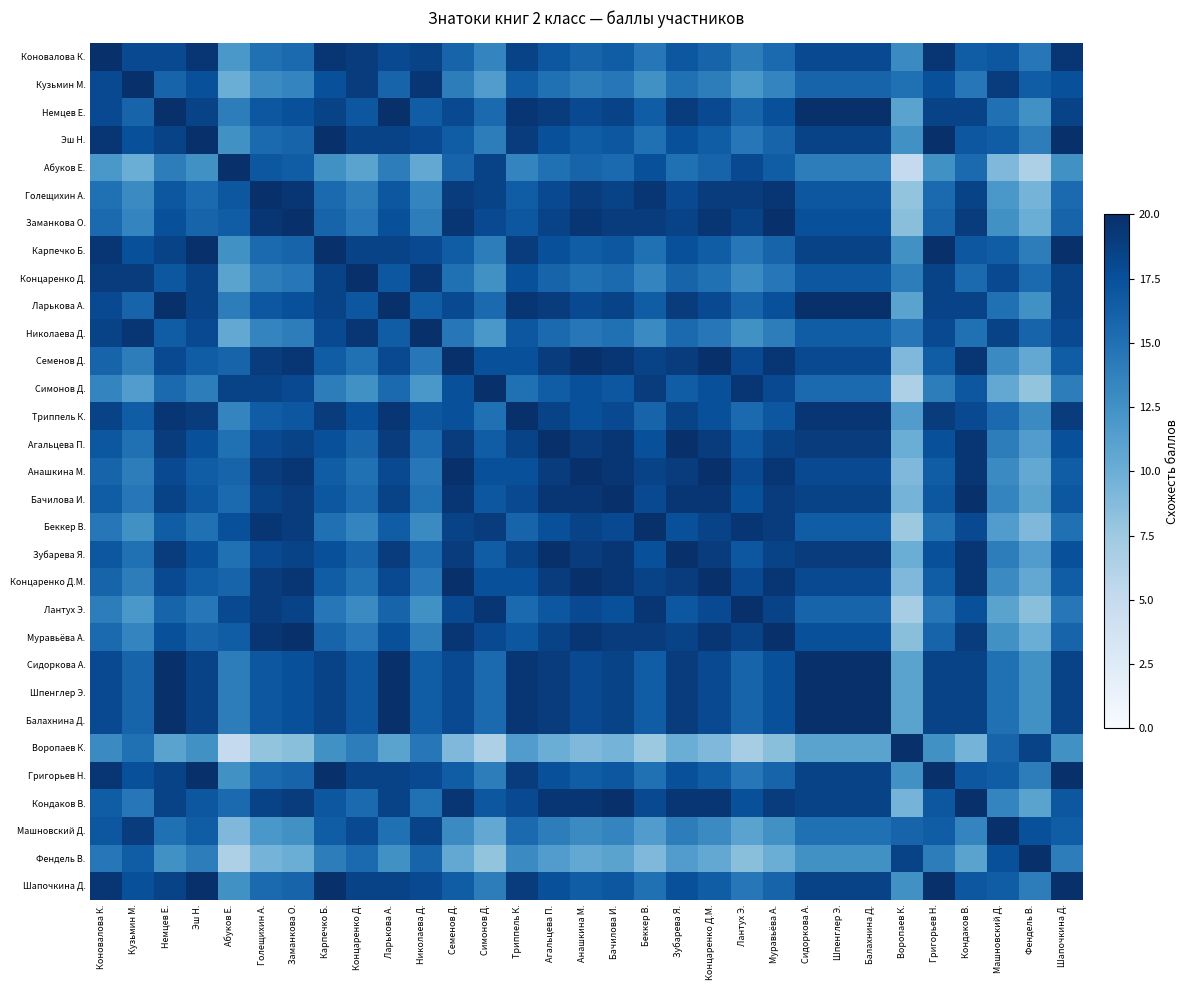

Reading right to left, list all the values displayed in this chart.

Коновалова К.: Шапочкина Д.=19.5	Фендель В.=14.5	Машновский Д.=17.0	Кондаков В.=16.5	Григорьев Н.=19.5	Воропаев К.=13.0	Балахнина Д.=18.0	Шпенглер Э.=18.0	Сидоркова А.=18.0	Муравьёва А.=15.5	Лантух Э.=14.0	Концаренко Д.М.=16.0	Зубарева Я.=17.0	Беккер В.=14.5	Бачилова И.=16.5	Анашкина М.=16.0	Агальцева П.=17.0	Триппель К.=18.5	Симонов Д.=13.5	Семенов Д.=16.0	Николаева Д.=18.5	Ларькова А.=18.0	Концаренко Д.=19.0	Карпечко Б.=19.5	Заманкова О.=15.5	Голещихин А.=15.0	Абуков Е.=12.0	Эш Н.=19.5	Немцев Е.=18.0	Кузьмин М.=18.0	Коновалова К.=20.0
Кузьмин М.: Шапочкина Д.=17.5	Фендель В.=16.5	Машновский Д.=19.0	Кондаков В.=14.5	Григорьев Н.=17.5	Воропаев К.=15.0	Балахнина Д.=16.0	Шпенглер Э.=16.0	Сидоркова А.=16.0	Муравьёва А.=13.5	Лантух Э.=12.0	Концаренко Д.М.=14.0	Зубарева Я.=15.0	Беккер В.=12.5	Бачилова И.=14.5	Анашкина М.=14.0	Агальцева П.=15.0	Триппель К.=16.5	Симонов Д.=11.5	Семенов Д.=14.0	Николаева Д.=19.5	Ларькова А.=16.0	Концаренко Д.=19.0	Карпечко Б.=17.5	Заманкова О.=13.5	Голещихин А.=13.0	Абуков Е.=10.0	Эш Н.=17.5	Немцев Е.=16.0	Кузьмин М.=20.0	Коновалова К.=18.0
Немцев Е.: Шапочкина Д.=18.5	Фендель В.=12.5	Машновский Д.=15.0	Кондаков В.=18.5	Григорьев Н.=18.5	Воропаев К.=11.0	Балахнина Д.=20.0	Шпенглер Э.=20.0	Сидоркова А.=20.0	Муравьёва А.=17.5	Лантух Э.=16.0	Концаренко Д.М.=18.0	Зубарева Я.=19.0	Беккер В.=16.5	Бачилова И.=18.5	Анашкина М.=18.0	Агальцева П.=19.0	Триппель К.=19.5	Симонов Д.=15.5	Семенов Д.=18.0	Николаева Д.=16.5	Ларькова А.=20.0	Концаренко Д.=17.0	Карпечко Б.=18.5	Заманкова О.=17.5	Голещихин А.=17.0	Абуков Е.=14.0	Эш Н.=18.5	Немцев Е.=20.0	Кузьмин М.=16.0	Коновалова К.=18.0
Эш Н.: Шапочкина Д.=20.0	Фендель В.=14.0	Машновский Д.=16.5	Кондаков В.=17.0	Григорьев Н.=20.0	Воропаев К.=12.5	Балахнина Д.=18.5	Шпенглер Э.=18.5	Сидоркова А.=18.5	Муравьёва А.=16.0	Лантух Э.=14.5	Концаренко Д.М.=16.5	Зубарева Я.=17.5	Беккер В.=15.0	Бачилова И.=17.0	Анашкина М.=16.5	Агальцева П.=17.5	Триппель К.=19.0	Симонов Д.=14.0	Семенов Д.=16.5	Николаева Д.=18.0	Ларькова А.=18.5	Концаренко Д.=18.5	Карпечко Б.=20.0	Заманкова О.=16.0	Голещихин А.=15.5	Абуков Е.=12.5	Эш Н.=20.0	Немцев Е.=18.5	Кузьмин М.=17.5	Коновалова К.=19.5
Абуков Е.: Шапочкина Д.=12.5	Фендель В.=6.5	Машновский Д.=9.0	Кондаков В.=15.5	Григорьев Н.=12.5	Воропаев К.=5.0	Балахнина Д.=14.0	Шпенглер Э.=14.0	Сидоркова А.=14.0	Муравьёва А.=16.5	Лантух Э.=18.0	Концаренко Д.М.=16.0	Зубарева Я.=15.0	Беккер В.=17.5	Бачилова И.=15.5	Анашкина М.=16.0	Агальцева П.=15.0	Триппель К.=13.5	Симонов Д.=18.5	Семенов Д.=16.0	Николаева Д.=10.5	Ларькова А.=14.0	Концаренко Д.=11.0	Карпечко Б.=12.5	Заманкова О.=16.5	Голещихин А.=17.0	Абуков Е.=20.0	Эш Н.=12.5	Немцев Е.=14.0	Кузьмин М.=10.0	Коновалова К.=12.0
Голещихин А.: Шапочкина Д.=15.5	Фендель В.=9.5	Машновский Д.=12.0	Кондаков В.=18.5	Григорьев Н.=15.5	Воропаев К.=8.0	Балахнина Д.=17.0	Шпенглер Э.=17.0	Сидоркова А.=17.0	Муравьёва А.=19.5	Лантух Э.=19.0	Концаренко Д.М.=19.0	Зубарева Я.=18.0	Беккер В.=19.5	Бачилова И.=18.5	Анашкина М.=19.0	Агальцева П.=18.0	Триппель К.=16.5	Симонов Д.=18.5	Семенов Д.=19.0	Николаева Д.=13.5	Ларькова А.=17.0	Концаренко Д.=14.0	Карпечко Б.=15.5	Заманкова О.=19.5	Голещихин А.=20.0	Абуков Е.=17.0	Эш Н.=15.5	Немцев Е.=17.0	Кузьмин М.=13.0	Коновалова К.=15.0
Заманкова О.: Шапочкина Д.=16.0	Фендель В.=10.0	Машновский Д.=12.5	Кондаков В.=19.0	Григорьев Н.=16.0	Воропаев К.=8.5	Балахнина Д.=17.5	Шпенглер Э.=17.5	Сидоркова А.=17.5	Муравьёва А.=20.0	Лантух Э.=18.5	Концаренко Д.М.=19.5	Зубарева Я.=18.5	Беккер В.=19.0	Бачилова И.=19.0	Анашкина М.=19.5	Агальцева П.=18.5	Триппель К.=17.0	Симонов Д.=18.0	Семенов Д.=19.5	Николаева Д.=14.0	Ларькова А.=17.5	Концаренко Д.=14.5	Карпечко Б.=16.0	Заманкова О.=20.0	Голещихин А.=19.5	Абуков Е.=16.5	Эш Н.=16.0	Немцев Е.=17.5	Кузьмин М.=13.5	Коновалова К.=15.5
Карпечко Б.: Шапочкина Д.=20.0	Фендель В.=14.0	Машновский Д.=16.5	Кондаков В.=17.0	Григорьев Н.=20.0	Воропаев К.=12.5	Балахнина Д.=18.5	Шпенглер Э.=18.5	Сидоркова А.=18.5	Муравьёва А.=16.0	Лантух Э.=14.5	Концаренко Д.М.=16.5	Зубарева Я.=17.5	Беккер В.=15.0	Бачилова И.=17.0	Анашкина М.=16.5	Агальцева П.=17.5	Триппель К.=19.0	Симонов Д.=14.0	Семенов Д.=16.5	Николаева Д.=18.0	Ларькова А.=18.5	Концаренко Д.=18.5	Карпечко Б.=20.0	Заманкова О.=16.0	Голещихин А.=15.5	Абуков Е.=12.5	Эш Н.=20.0	Немцев Е.=18.5	Кузьмин М.=17.5	Коновалова К.=19.5
Концаренко Д.: Шапочкина Д.=18.5	Фендель В.=15.5	Машновский Д.=18.0	Кондаков В.=15.5	Григорьев Н.=18.5	Воропаев К.=14.0	Балахнина Д.=17.0	Шпенглер Э.=17.0	Сидоркова А.=17.0	Муравьёва А.=14.5	Лантух Э.=13.0	Концаренко Д.М.=15.0	Зубарева Я.=16.0	Беккер В.=13.5	Бачилова И.=15.5	Анашкина М.=15.0	Агальцева П.=16.0	Триппель К.=17.5	Симонов Д.=12.5	Семенов Д.=15.0	Николаева Д.=19.5	Ларькова А.=17.0	Концаренко Д.=20.0	Карпечко Б.=18.5	Заманкова О.=14.5	Голещихин А.=14.0	Абуков Е.=11.0	Эш Н.=18.5	Немцев Е.=17.0	Кузьмин М.=19.0	Коновалова К.=19.0
Ларькова А.: Шапочкина Д.=18.5	Фендель В.=12.5	Машновский Д.=15.0	Кондаков В.=18.5	Григорьев Н.=18.5	Воропаев К.=11.0	Балахнина Д.=20.0	Шпенглер Э.=20.0	Сидоркова А.=20.0	Муравьёва А.=17.5	Лантух Э.=16.0	Концаренко Д.М.=18.0	Зубарева Я.=19.0	Беккер В.=16.5	Бачилова И.=18.5	Анашкина М.=18.0	Агальцева П.=19.0	Триппель К.=19.5	Симонов Д.=15.5	Семенов Д.=18.0	Николаева Д.=16.5	Ларькова А.=20.0	Концаренко Д.=17.0	Карпечко Б.=18.5	Заманкова О.=17.5	Голещихин А.=17.0	Абуков Е.=14.0	Эш Н.=18.5	Немцев Е.=20.0	Кузьмин М.=16.0	Коновалова К.=18.0
Николаева Д.: Шапочкина Д.=18.0	Фендель В.=16.0	Машновский Д.=18.5	Кондаков В.=15.0	Григорьев Н.=18.0	Воропаев К.=14.5	Балахнина Д.=16.5	Шпенглер Э.=16.5	Сидоркова А.=16.5	Муравьёва А.=14.0	Лантух Э.=12.5	Концаренко Д.М.=14.5	Зубарева Я.=15.5	Беккер В.=13.0	Бачилова И.=15.0	Анашкина М.=14.5	Агальцева П.=15.5	Триппель К.=17.0	Симонов Д.=12.0	Семенов Д.=14.5	Николаева Д.=20.0	Ларькова А.=16.5	Концаренко Д.=19.5	Карпечко Б.=18.0	Заманкова О.=14.0	Голещихин А.=13.5	Абуков Е.=10.5	Эш Н.=18.0	Немцев Е.=16.5	Кузьмин М.=19.5	Коновалова К.=18.5
Семенов Д.: Шапочкина Д.=16.5	Фендель В.=10.5	Машновский Д.=13.0	Кондаков В.=19.5	Григорьев Н.=16.5	Воропаев К.=9.0	Балахнина Д.=18.0	Шпенглер Э.=18.0	Сидоркова А.=18.0	Муравьёва А.=19.5	Лантух Э.=18.0	Концаренко Д.М.=20.0	Зубарева Я.=19.0	Беккер В.=18.5	Бачилова И.=19.5	Анашкина М.=20.0	Агальцева П.=19.0	Триппель К.=17.5	Симонов Д.=17.5	Семенов Д.=20.0	Николаева Д.=14.5	Ларькова А.=18.0	Концаренко Д.=15.0	Карпечко Б.=16.5	Заманкова О.=19.5	Голещихин А.=19.0	Абуков Е.=16.0	Эш Н.=16.5	Немцев Е.=18.0	Кузьмин М.=14.0	Коновалова К.=16.0
Симонов Д.: Шапочкина Д.=14.0	Фендель В.=8.0	Машновский Д.=10.5	Кондаков В.=17.0	Григорьев Н.=14.0	Воропаев К.=6.5	Балахнина Д.=15.5	Шпенглер Э.=15.5	Сидоркова А.=15.5	Муравьёва А.=18.0	Лантух Э.=19.5	Концаренко Д.М.=17.5	Зубарева Я.=16.5	Беккер В.=19.0	Бачилова И.=17.0	Анашкина М.=17.5	Агальцева П.=16.5	Триппель К.=15.0	Симонов Д.=20.0	Семенов Д.=17.5	Николаева Д.=12.0	Ларькова А.=15.5	Концаренко Д.=12.5	Карпечко Б.=14.0	Заманкова О.=18.0	Голещихин А.=18.5	Абуков Е.=18.5	Эш Н.=14.0	Немцев Е.=15.5	Кузьмин М.=11.5	Коновалова К.=13.5
Триппель К.: Шапочкина Д.=19.0	Фендель В.=13.0	Машновский Д.=15.5	Кондаков В.=18.0	Григорьев Н.=19.0	Воропаев К.=11.5	Балахнина Д.=19.5	Шпенглер Э.=19.5	Сидоркова А.=19.5	Муравьёва А.=17.0	Лантух Э.=15.5	Концаренко Д.М.=17.5	Зубарева Я.=18.5	Беккер В.=16.0	Бачилова И.=18.0	Анашкина М.=17.5	Агальцева П.=18.5	Триппель К.=20.0	Симонов Д.=15.0	Семенов Д.=17.5	Николаева Д.=17.0	Ларькова А.=19.5	Концаренко Д.=17.5	Карпечко Б.=19.0	Заманкова О.=17.0	Голещихин А.=16.5	Абуков Е.=13.5	Эш Н.=19.0	Немцев Е.=19.5	Кузьмин М.=16.5	Коновалова К.=18.5
Агальцева П.: Шапочкина Д.=17.5	Фендель В.=11.5	Машновский Д.=14.0	Кондаков В.=19.5	Григорьев Н.=17.5	Воропаев К.=10.0	Балахнина Д.=19.0	Шпенглер Э.=19.0	Сидоркова А.=19.0	Муравьёва А.=18.5	Лантух Э.=17.0	Концаренко Д.М.=19.0	Зубарева Я.=20.0	Беккер В.=17.5	Бачилова И.=19.5	Анашкина М.=19.0	Агальцева П.=20.0	Триппель К.=18.5	Симонов Д.=16.5	Семенов Д.=19.0	Николаева Д.=15.5	Ларькова А.=19.0	Концаренко Д.=16.0	Карпечко Б.=17.5	Заманкова О.=18.5	Голещихин А.=18.0	Абуков Е.=15.0	Эш Н.=17.5	Немцев Е.=19.0	Кузьмин М.=15.0	Коновалова К.=17.0
Анашкина М.: Шапочкина Д.=16.5	Фендель В.=10.5	Машновский Д.=13.0	Кондаков В.=19.5	Григорьев Н.=16.5	Воропаев К.=9.0	Балахнина Д.=18.0	Шпенглер Э.=18.0	Сидоркова А.=18.0	Муравьёва А.=19.5	Лантух Э.=18.0	Концаренко Д.М.=20.0	Зубарева Я.=19.0	Беккер В.=18.5	Бачилова И.=19.5	Анашкина М.=20.0	Агальцева П.=19.0	Триппель К.=17.5	Симонов Д.=17.5	Семенов Д.=20.0	Николаева Д.=14.5	Ларькова А.=18.0	Концаренко Д.=15.0	Карпечко Б.=16.5	Заманкова О.=19.5	Голещихин А.=19.0	Абуков Е.=16.0	Эш Н.=16.5	Немцев Е.=18.0	Кузьмин М.=14.0	Коновалова К.=16.0
Бачилова И.: Шапочкина Д.=17.0	Фендель В.=11.0	Машновский Д.=13.5	Кондаков В.=20.0	Григорьев Н.=17.0	Воропаев К.=9.5	Балахнина Д.=18.5	Шпенглер Э.=18.5	Сидоркова А.=18.5	Муравьёва А.=19.0	Лантух Э.=17.5	Концаренко Д.М.=19.5	Зубарева Я.=19.5	Беккер В.=18.0	Бачилова И.=20.0	Анашкина М.=19.5	Агальцева П.=19.5	Триппель К.=18.0	Симонов Д.=17.0	Семенов Д.=19.5	Николаева Д.=15.0	Ларькова А.=18.5	Концаренко Д.=15.5	Карпечко Б.=17.0	Заманкова О.=19.0	Голещихин А.=18.5	Абуков Е.=15.5	Эш Н.=17.0	Немцев Е.=18.5	Кузьмин М.=14.5	Коновалова К.=16.5
Беккер В.: Шапочкина Д.=15.0	Фендель В.=9.0	Машновский Д.=11.5	Кондаков В.=18.0	Григорьев Н.=15.0	Воропаев К.=7.5	Балахнина Д.=16.5	Шпенглер Э.=16.5	Сидоркова А.=16.5	Муравьёва А.=19.0	Лантух Э.=19.5	Концаренко Д.М.=18.5	Зубарева Я.=17.5	Беккер В.=20.0	Бачилова И.=18.0	Анашкина М.=18.5	Агальцева П.=17.5	Триппель К.=16.0	Симонов Д.=19.0	Семенов Д.=18.5	Николаева Д.=13.0	Ларькова А.=16.5	Концаренко Д.=13.5	Карпечко Б.=15.0	Заманкова О.=19.0	Голещихин А.=19.5	Абуков Е.=17.5	Эш Н.=15.0	Немцев Е.=16.5	Кузьмин М.=12.5	Коновалова К.=14.5
Зубарева Я.: Шапочкина Д.=17.5	Фендель В.=11.5	Машновский Д.=14.0	Кондаков В.=19.5	Григорьев Н.=17.5	Воропаев К.=10.0	Балахнина Д.=19.0	Шпенглер Э.=19.0	Сидоркова А.=19.0	Муравьёва А.=18.5	Лантух Э.=17.0	Концаренко Д.М.=19.0	Зубарева Я.=20.0	Беккер В.=17.5	Бачилова И.=19.5	Анашкина М.=19.0	Агальцева П.=20.0	Триппель К.=18.5	Симонов Д.=16.5	Семенов Д.=19.0	Николаева Д.=15.5	Ларькова А.=19.0	Концаренко Д.=16.0	Карпечко Б.=17.5	Заманкова О.=18.5	Голещихин А.=18.0	Абуков Е.=15.0	Эш Н.=17.5	Немцев Е.=19.0	Кузьмин М.=15.0	Коновалова К.=17.0
Концаренко Д.М.: Шапочкина Д.=16.5	Фендель В.=10.5	Машновский Д.=13.0	Кондаков В.=19.5	Григорьев Н.=16.5	Воропаев К.=9.0	Балахнина Д.=18.0	Шпенглер Э.=18.0	Сидоркова А.=18.0	Муравьёва А.=19.5	Лантух Э.=18.0	Концаренко Д.М.=20.0	Зубарева Я.=19.0	Беккер В.=18.5	Бачилова И.=19.5	Анашкина М.=20.0	Агальцева П.=19.0	Триппель К.=17.5	Симонов Д.=17.5	Семенов Д.=20.0	Николаева Д.=14.5	Ларькова А.=18.0	Концаренко Д.=15.0	Карпечко Б.=16.5	Заманкова О.=19.5	Голещихин А.=19.0	Абуков Е.=16.0	Эш Н.=16.5	Немцев Е.=18.0	Кузьмин М.=14.0	Коновалова К.=16.0
Лантух Э.: Шапочкина Д.=14.5	Фендель В.=8.5	Машновский Д.=11.0	Кондаков В.=17.5	Григорьев Н.=14.5	Воропаев К.=7.0	Балахнина Д.=16.0	Шпенглер Э.=16.0	Сидоркова А.=16.0	Муравьёва А.=18.5	Лантух Э.=20.0	Концаренко Д.М.=18.0	Зубарева Я.=17.0	Беккер В.=19.5	Бачилова И.=17.5	Анашкина М.=18.0	Агальцева П.=17.0	Триппель К.=15.5	Симонов Д.=19.5	Семенов Д.=18.0	Николаева Д.=12.5	Ларькова А.=16.0	Концаренко Д.=13.0	Карпечко Б.=14.5	Заманкова О.=18.5	Голещихин А.=19.0	Абуков Е.=18.0	Эш Н.=14.5	Немцев Е.=16.0	Кузьмин М.=12.0	Коновалова К.=14.0
Муравьёва А.: Шапочкина Д.=16.0	Фендель В.=10.0	Машновский Д.=12.5	Кондаков В.=19.0	Григорьев Н.=16.0	Воропаев К.=8.5	Балахнина Д.=17.5	Шпенглер Э.=17.5	Сидоркова А.=17.5	Муравьёва А.=20.0	Лантух Э.=18.5	Концаренко Д.М.=19.5	Зубарева Я.=18.5	Беккер В.=19.0	Бачилова И.=19.0	Анашкина М.=19.5	Агальцева П.=18.5	Триппель К.=17.0	Симонов Д.=18.0	Семенов Д.=19.5	Николаева Д.=14.0	Ларькова А.=17.5	Концаренко Д.=14.5	Карпечко Б.=16.0	Заманкова О.=20.0	Голещихин А.=19.5	Абуков Е.=16.5	Эш Н.=16.0	Немцев Е.=17.5	Кузьмин М.=13.5	Коновалова К.=15.5
Сидоркова А.: Шапочкина Д.=18.5	Фендель В.=12.5	Машновский Д.=15.0	Кондаков В.=18.5	Григорьев Н.=18.5	Воропаев К.=11.0	Балахнина Д.=20.0	Шпенглер Э.=20.0	Сидоркова А.=20.0	Муравьёва А.=17.5	Лантух Э.=16.0	Концаренко Д.М.=18.0	Зубарева Я.=19.0	Беккер В.=16.5	Бачилова И.=18.5	Анашкина М.=18.0	Агальцева П.=19.0	Триппель К.=19.5	Симонов Д.=15.5	Семенов Д.=18.0	Николаева Д.=16.5	Ларькова А.=20.0	Концаренко Д.=17.0	Карпечко Б.=18.5	Заманкова О.=17.5	Голещихин А.=17.0	Абуков Е.=14.0	Эш Н.=18.5	Немцев Е.=20.0	Кузьмин М.=16.0	Коновалова К.=18.0
Шпенглер Э.: Шапочкина Д.=18.5	Фендель В.=12.5	Машновский Д.=15.0	Кондаков В.=18.5	Григорьев Н.=18.5	Воропаев К.=11.0	Балахнина Д.=20.0	Шпенглер Э.=20.0	Сидоркова А.=20.0	Муравьёва А.=17.5	Лантух Э.=16.0	Концаренко Д.М.=18.0	Зубарева Я.=19.0	Беккер В.=16.5	Бачилова И.=18.5	Анашкина М.=18.0	Агальцева П.=19.0	Триппель К.=19.5	Симонов Д.=15.5	Семенов Д.=18.0	Николаева Д.=16.5	Ларькова А.=20.0	Концаренко Д.=17.0	Карпечко Б.=18.5	Заманкова О.=17.5	Голещихин А.=17.0	Абуков Е.=14.0	Эш Н.=18.5	Немцев Е.=20.0	Кузьмин М.=16.0	Коновалова К.=18.0
Балахнина Д.: Шапочкина Д.=18.5	Фендель В.=12.5	Машновский Д.=15.0	Кондаков В.=18.5	Григорьев Н.=18.5	Воропаев К.=11.0	Балахнина Д.=20.0	Шпенглер Э.=20.0	Сидоркова А.=20.0	Муравьёва А.=17.5	Лантух Э.=16.0	Концаренко Д.М.=18.0	Зубарева Я.=19.0	Беккер В.=16.5	Бачилова И.=18.5	Анашкина М.=18.0	Агальцева П.=19.0	Триппель К.=19.5	Симонов Д.=15.5	Семенов Д.=18.0	Николаева Д.=16.5	Ларькова А.=20.0	Концаренко Д.=17.0	Карпечко Б.=18.5	Заманкова О.=17.5	Голещихин А.=17.0	Абуков Е.=14.0	Эш Н.=18.5	Немцев Е.=20.0	Кузьмин М.=16.0	Коновалова К.=18.0
Воропаев К.: Шапочкина Д.=12.5	Фендель В.=18.5	Машновский Д.=16.0	Кондаков В.=9.5	Григорьев Н.=12.5	Воропаев К.=20.0	Балахнина Д.=11.0	Шпенглер Э.=11.0	Сидоркова А.=11.0	Муравьёва А.=8.5	Лантух Э.=7.0	Концаренко Д.М.=9.0	Зубарева Я.=10.0	Беккер В.=7.5	Бачилова И.=9.5	Анашкина М.=9.0	Агальцева П.=10.0	Триппель К.=11.5	Симонов Д.=6.5	Семенов Д.=9.0	Николаева Д.=14.5	Ларькова А.=11.0	Концаренко Д.=14.0	Карпечко Б.=12.5	Заманкова О.=8.5	Голещихин А.=8.0	Абуков Е.=5.0	Эш Н.=12.5	Немцев Е.=11.0	Кузьмин М.=15.0	Коновалова К.=13.0
Григорьев Н.: Шапочкина Д.=20.0	Фендель В.=14.0	Машновский Д.=16.5	Кондаков В.=17.0	Григорьев Н.=20.0	Воропаев К.=12.5	Балахнина Д.=18.5	Шпенглер Э.=18.5	Сидоркова А.=18.5	Муравьёва А.=16.0	Лантух Э.=14.5	Концаренко Д.М.=16.5	Зубарева Я.=17.5	Беккер В.=15.0	Бачилова И.=17.0	Анашкина М.=16.5	Агальцева П.=17.5	Триппель К.=19.0	Симонов Д.=14.0	Семенов Д.=16.5	Николаева Д.=18.0	Ларькова А.=18.5	Концаренко Д.=18.5	Карпечко Б.=20.0	Заманкова О.=16.0	Голещихин А.=15.5	Абуков Е.=12.5	Эш Н.=20.0	Немцев Е.=18.5	Кузьмин М.=17.5	Коновалова К.=19.5
Кондаков В.: Шапочкина Д.=17.0	Фендель В.=11.0	Машновский Д.=13.5	Кондаков В.=20.0	Григорьев Н.=17.0	Воропаев К.=9.5	Балахнина Д.=18.5	Шпенглер Э.=18.5	Сидоркова А.=18.5	Муравьёва А.=19.0	Лантух Э.=17.5	Концаренко Д.М.=19.5	Зубарева Я.=19.5	Беккер В.=18.0	Бачилова И.=20.0	Анашкина М.=19.5	Агальцева П.=19.5	Триппель К.=18.0	Симонов Д.=17.0	Семенов Д.=19.5	Николаева Д.=15.0	Ларькова А.=18.5	Концаренко Д.=15.5	Карпечко Б.=17.0	Заманкова О.=19.0	Голещихин А.=18.5	Абуков Е.=15.5	Эш Н.=17.0	Немцев Е.=18.5	Кузьмин М.=14.5	Коновалова К.=16.5
Машновский Д.: Шапочкина Д.=16.5	Фендель В.=17.5	Машновский Д.=20.0	Кондаков В.=13.5	Григорьев Н.=16.5	Воропаев К.=16.0	Балахнина Д.=15.0	Шпенглер Э.=15.0	Сидоркова А.=15.0	Муравьёва А.=12.5	Лантух Э.=11.0	Концаренко Д.М.=13.0	Зубарева Я.=14.0	Беккер В.=11.5	Бачилова И.=13.5	Анашкина М.=13.0	Агальцева П.=14.0	Триппель К.=15.5	Симонов Д.=10.5	Семенов Д.=13.0	Николаева Д.=18.5	Ларькова А.=15.0	Концаренко Д.=18.0	Карпечко Б.=16.5	Заманкова О.=12.5	Голещихин А.=12.0	Абуков Е.=9.0	Эш Н.=16.5	Немцев Е.=15.0	Кузьмин М.=19.0	Коновалова К.=17.0
Фендель В.: Шапочкина Д.=14.0	Фендель В.=20.0	Машновский Д.=17.5	Кондаков В.=11.0	Григорьев Н.=14.0	Воропаев К.=18.5	Балахнина Д.=12.5	Шпенглер Э.=12.5	Сидоркова А.=12.5	Муравьёва А.=10.0	Лантух Э.=8.5	Концаренко Д.М.=10.5	Зубарева Я.=11.5	Беккер В.=9.0	Бачилова И.=11.0	Анашкина М.=10.5	Агальцева П.=11.5	Триппель К.=13.0	Симонов Д.=8.0	Семенов Д.=10.5	Николаева Д.=16.0	Ларькова А.=12.5	Концаренко Д.=15.5	Карпечко Б.=14.0	Заманкова О.=10.0	Голещихин А.=9.5	Абуков Е.=6.5	Эш Н.=14.0	Немцев Е.=12.5	Кузьмин М.=16.5	Коновалова К.=14.5
Шапочкина Д.: Шапочкина Д.=20.0	Фендель В.=14.0	Машновский Д.=16.5	Кондаков В.=17.0	Григорьев Н.=20.0	Воропаев К.=12.5	Балахнина Д.=18.5	Шпенглер Э.=18.5	Сидоркова А.=18.5	Муравьёва А.=16.0	Лантух Э.=14.5	Концаренко Д.М.=16.5	Зубарева Я.=17.5	Беккер В.=15.0	Бачилова И.=17.0	Анашкина М.=16.5	Агальцева П.=17.5	Триппель К.=19.0	Симонов Д.=14.0	Семенов Д.=16.5	Николаева Д.=18.0	Ларькова А.=18.5	Концаренко Д.=18.5	Карпечко Б.=20.0	Заманкова О.=16.0	Голещихин А.=15.5	Абуков Е.=12.5	Эш Н.=20.0	Немцев Е.=18.5	Кузьмин М.=17.5	Коновалова К.=19.5